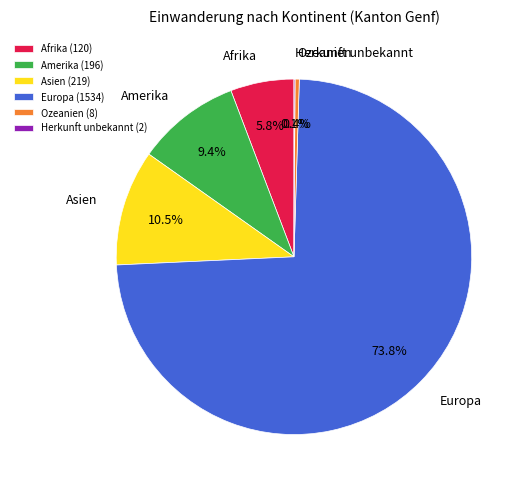

What portion of the pie excludes Asien?

89.5%